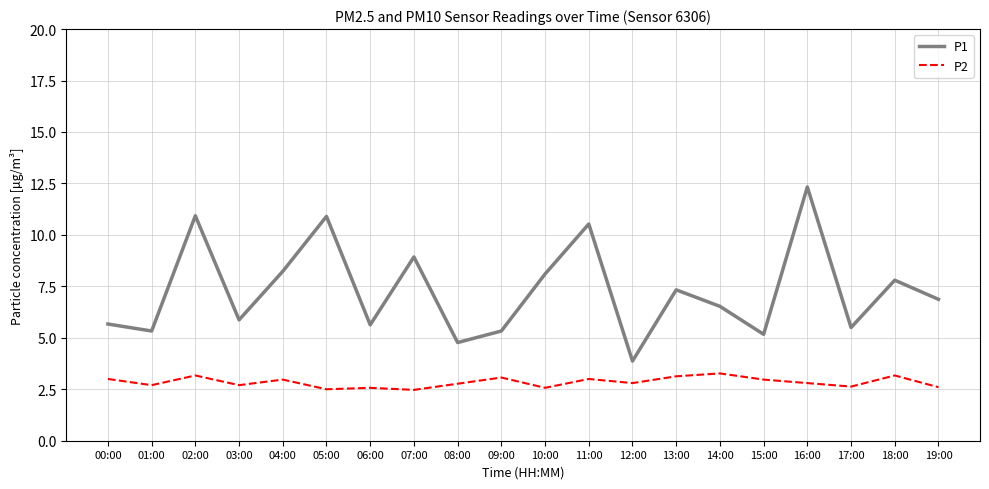

Rank the series by their average value, from highest to lowest.

P1, P2